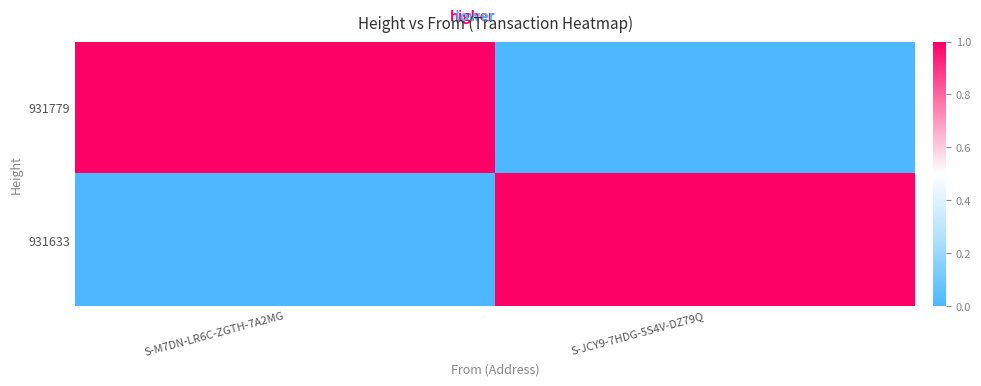

What is the total value across all series at S-JCY9-7HDG-5S4V-DZ79Q?

1